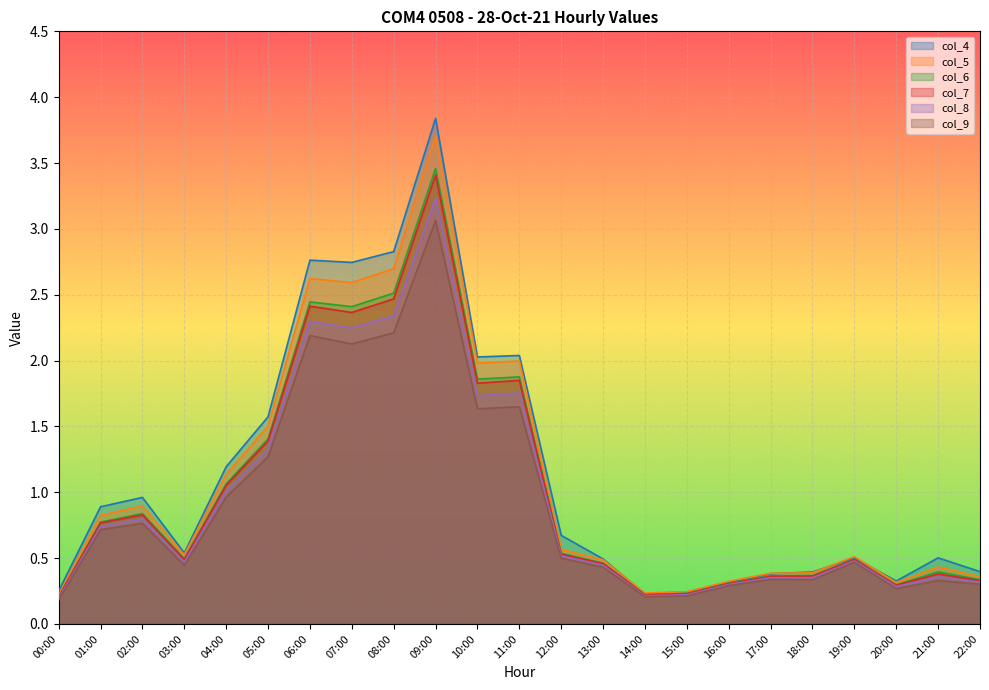

How many series are shown in this chart?

6